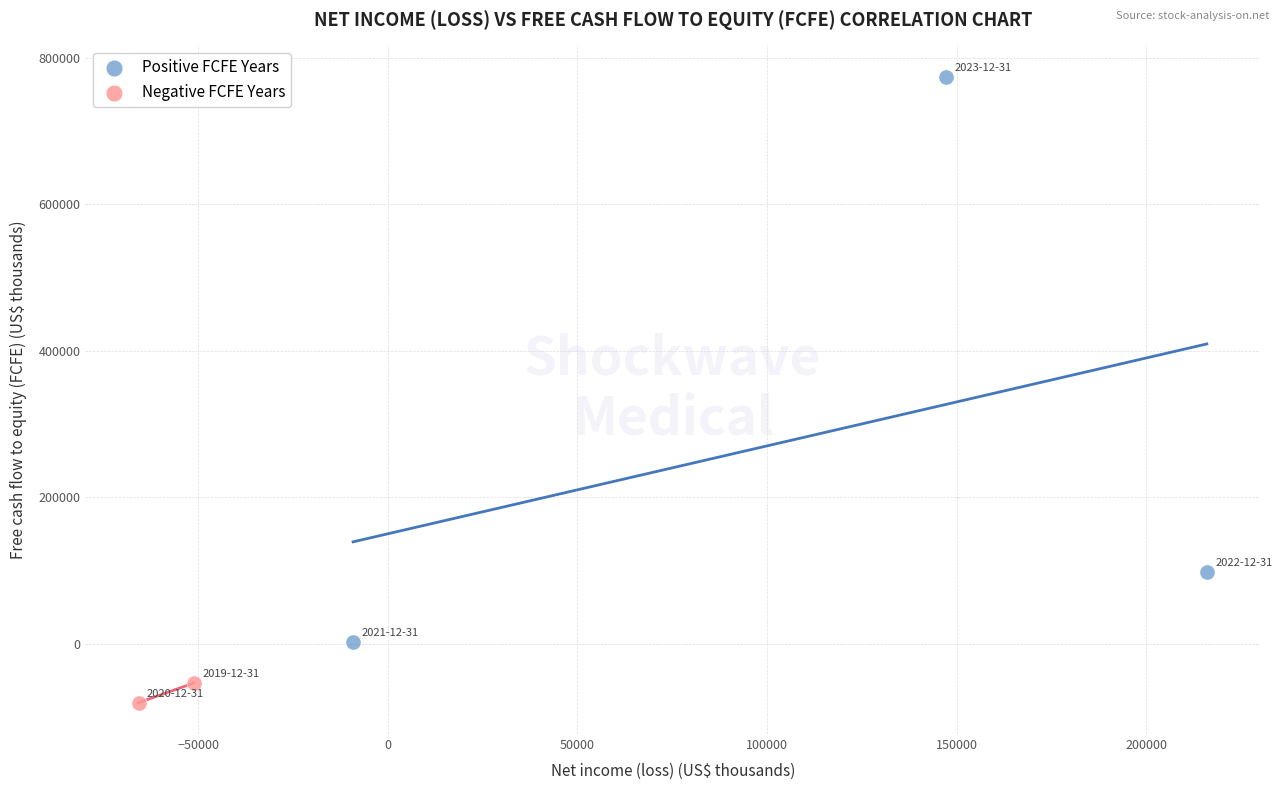

What are all the series names shown in the legend?

Positive FCFE Years, Negative FCFE Years